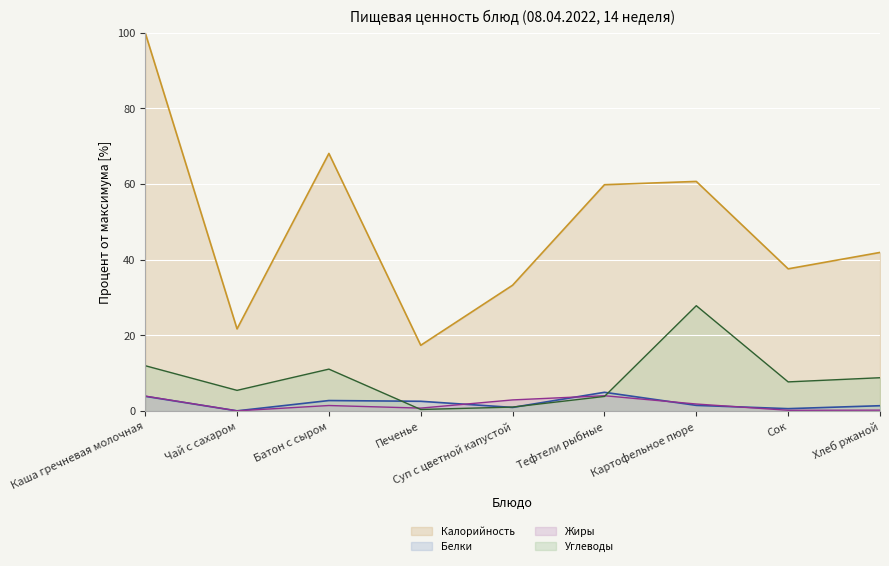

What is the average value of the Жиры series?

1.7